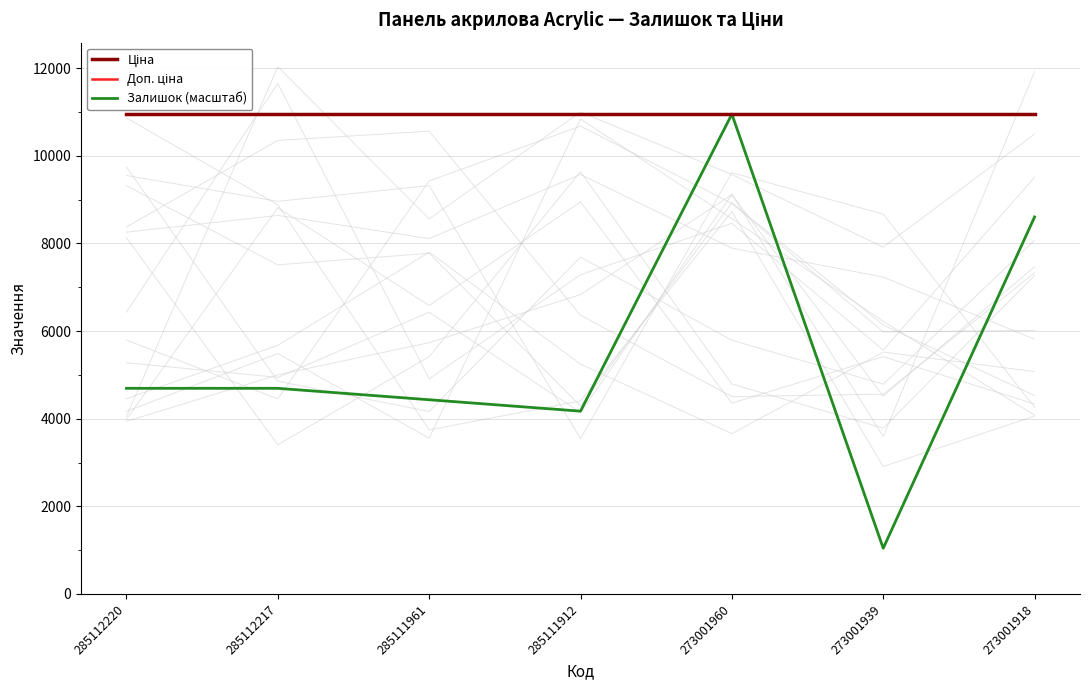

What is the average value of the Ціна series?

10952.0